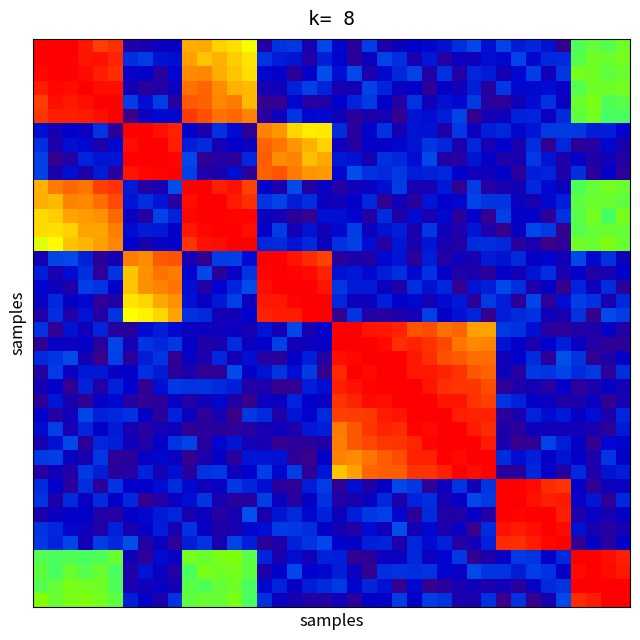

Which category has the lowest value across all series?

13